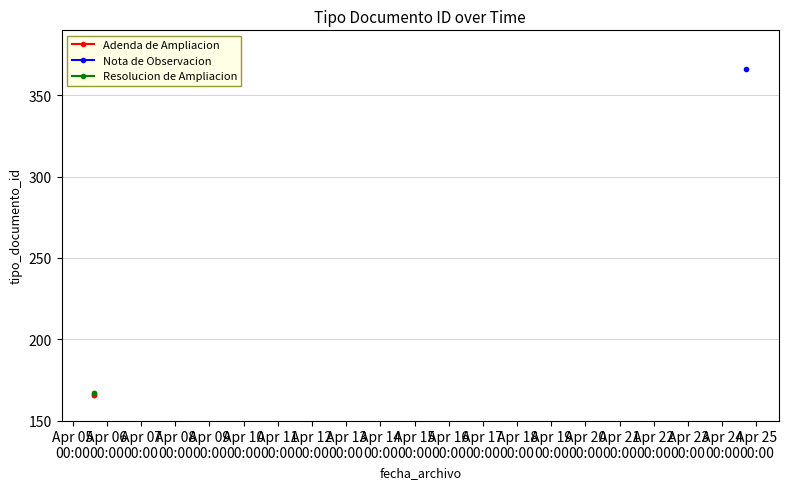

True or false: Resolucion de Ampliacion has a value of 261 at Apr 05
00:00.

False